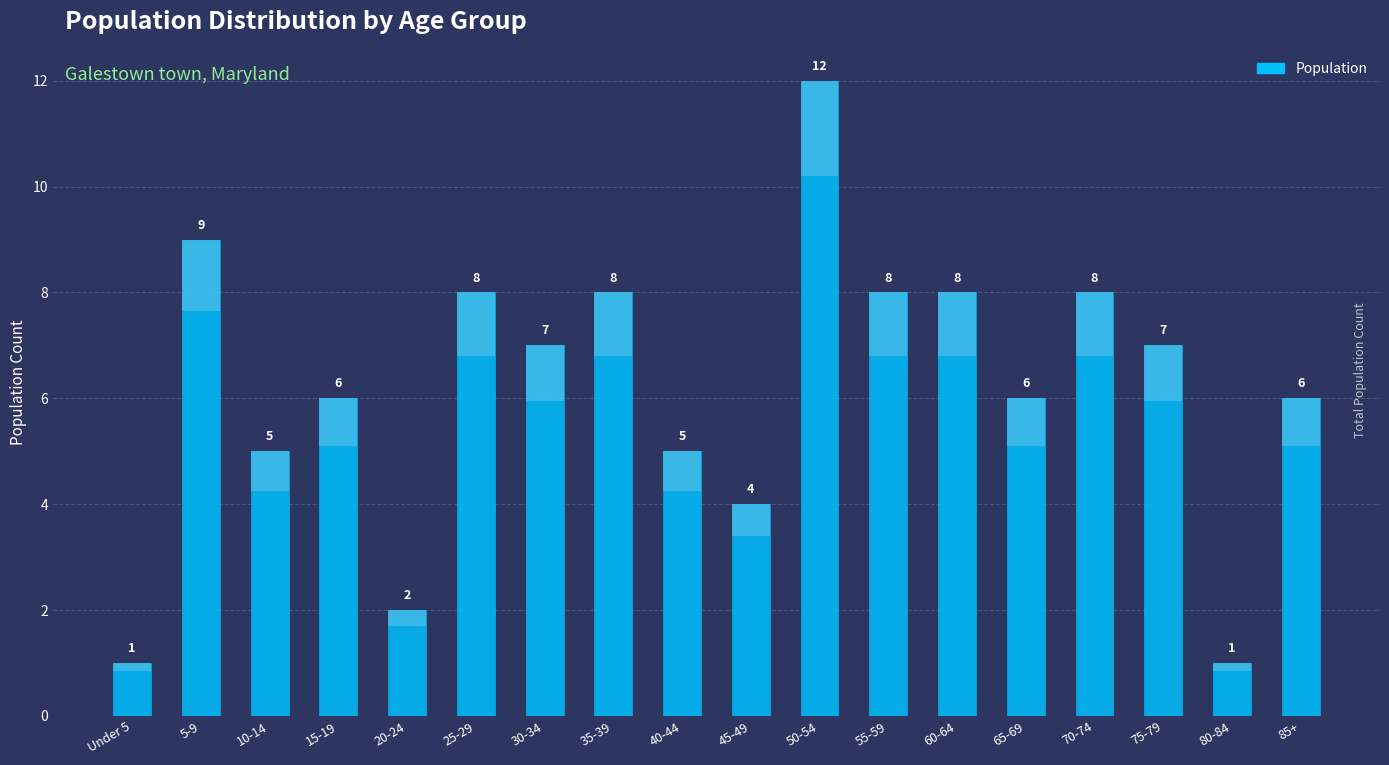

At which category does the chart reach its minimum across all series?

Under 5